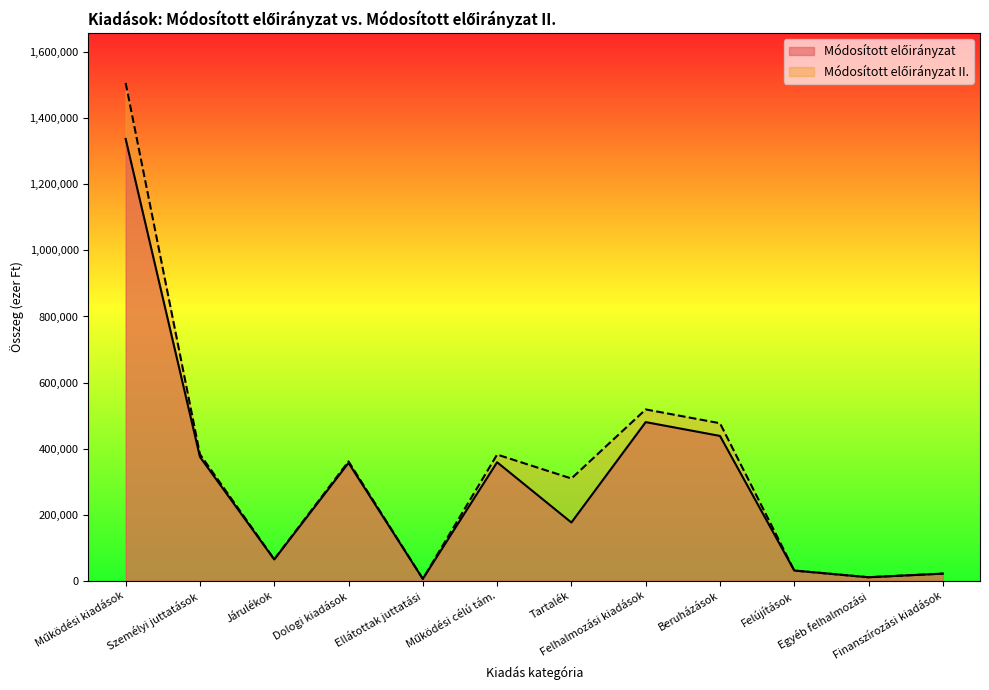

Reading left to right, list all the values displayed in this chart.

Módosított előirányzat: 1337607	375086	64554	356827	5883	358815	176442	480294	438521	31037	10736	21745
Módosított előirányzat II.: 1507147	382993	65234	361320	5883	382086	309631	518675	476902	31037	10736	21745